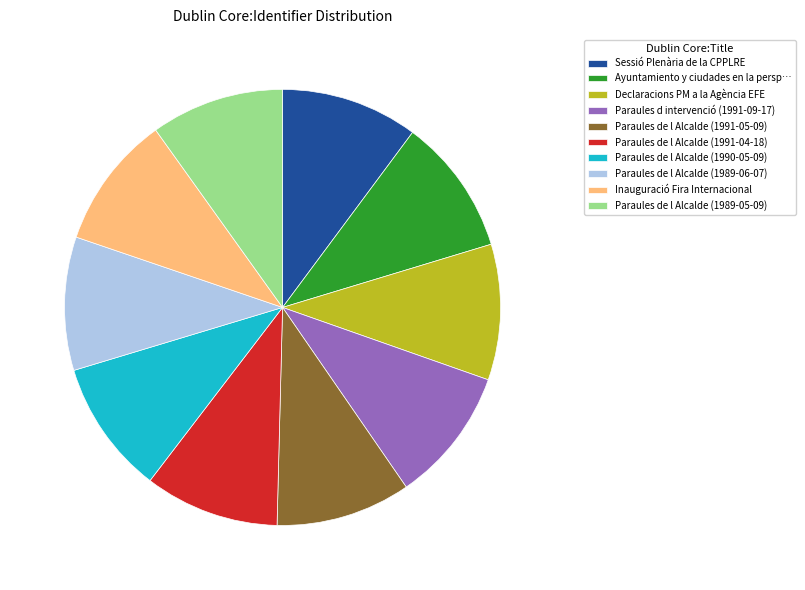

Is Sessió Plenària de la CPPLRE the majority of the pie?

No